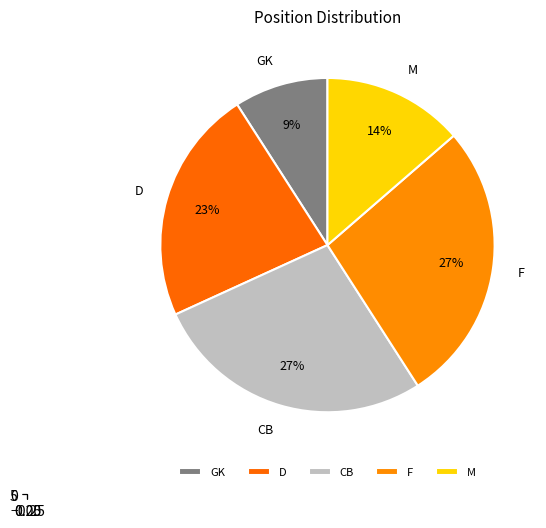

To the nearest percent, what percentage of the pie is D?

23%